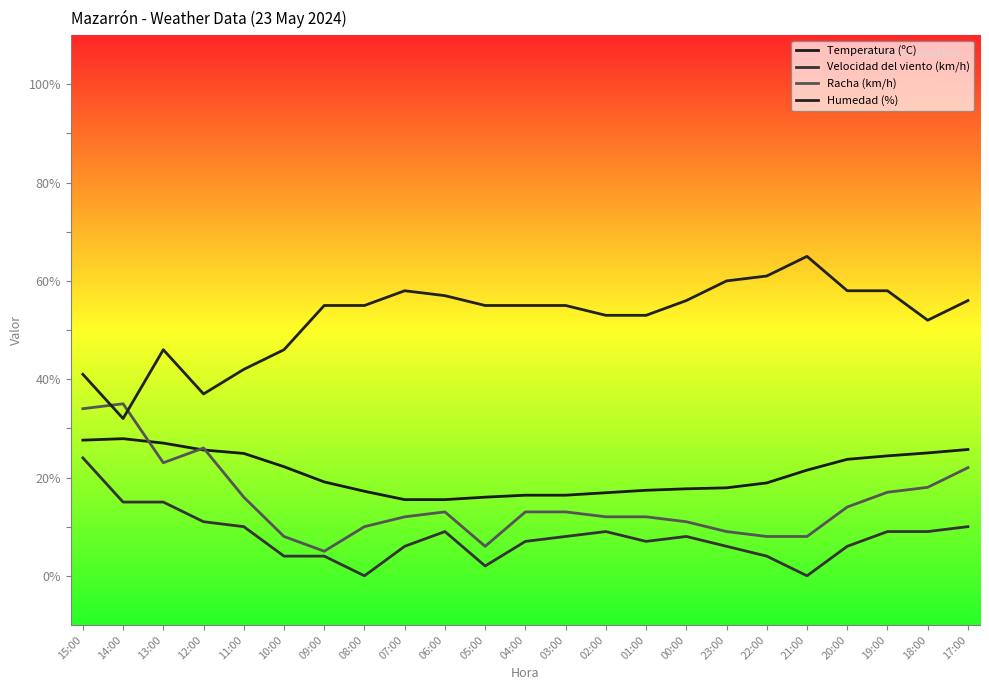

How many distinct data groups are displayed?

4